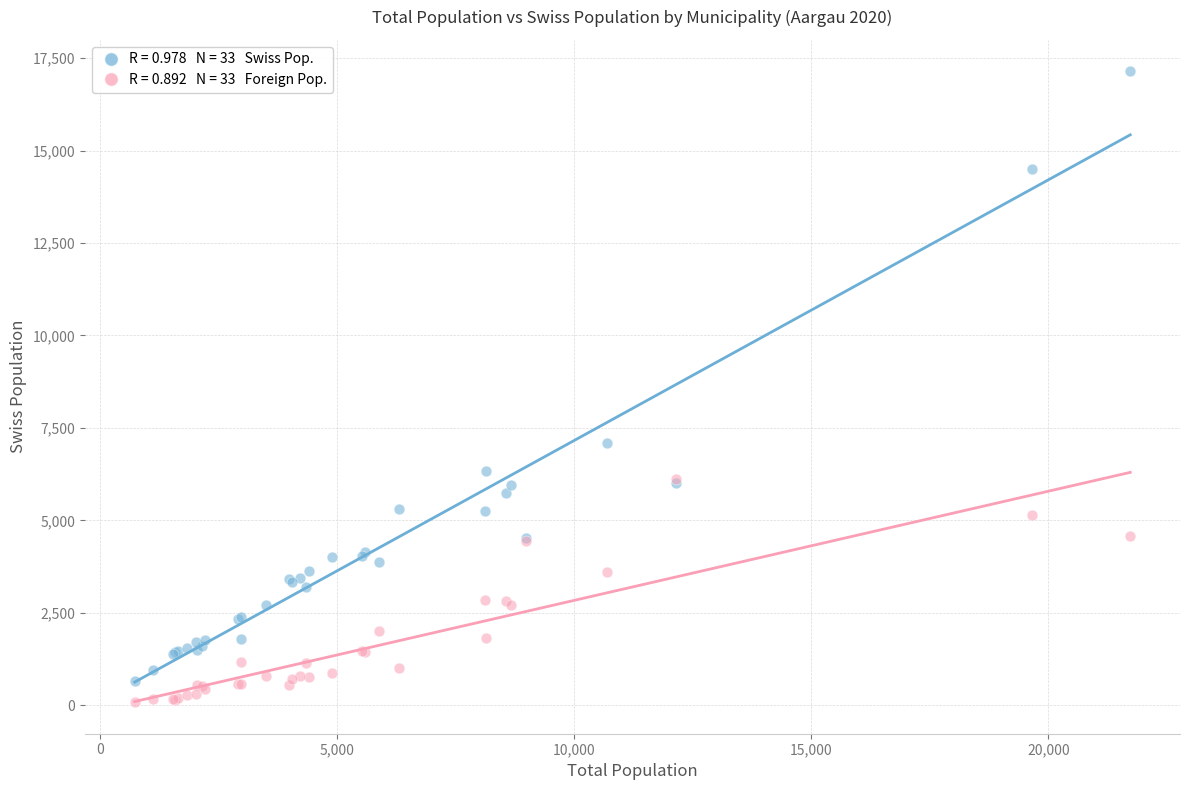

Across all series, what Y value is closest to 8612?

7104